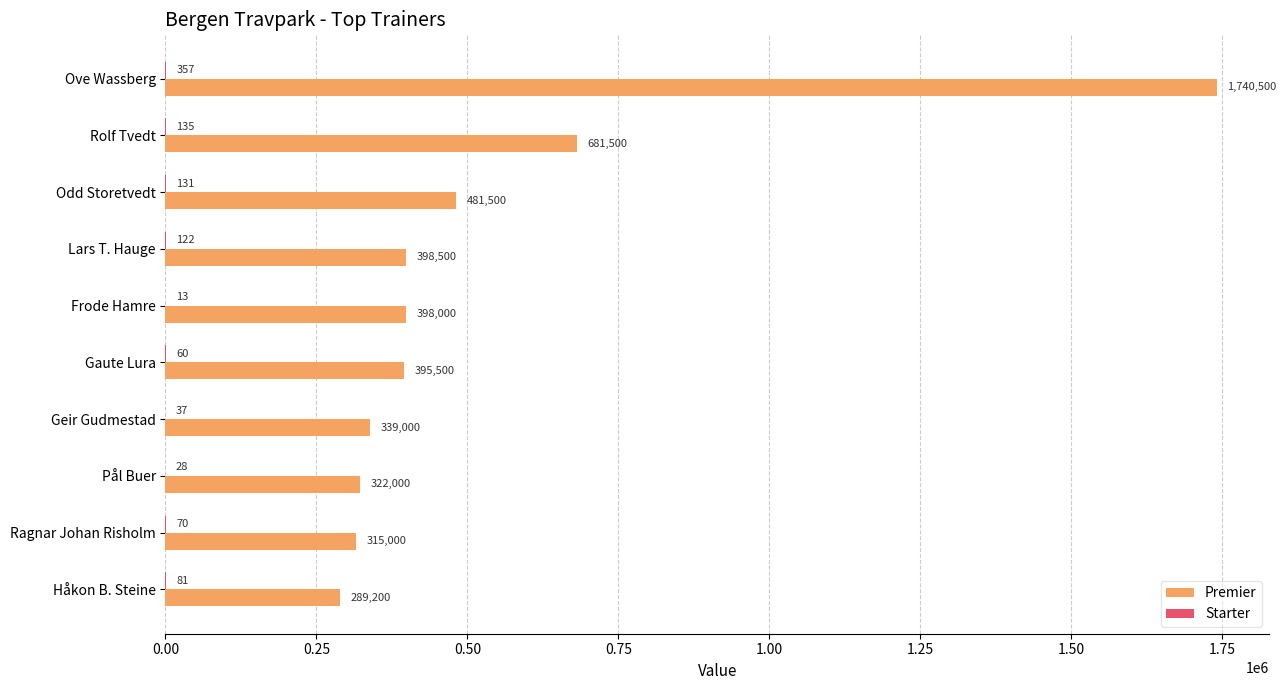

The value of Premier at Rolf Tvedt is 681500. True or false?

True